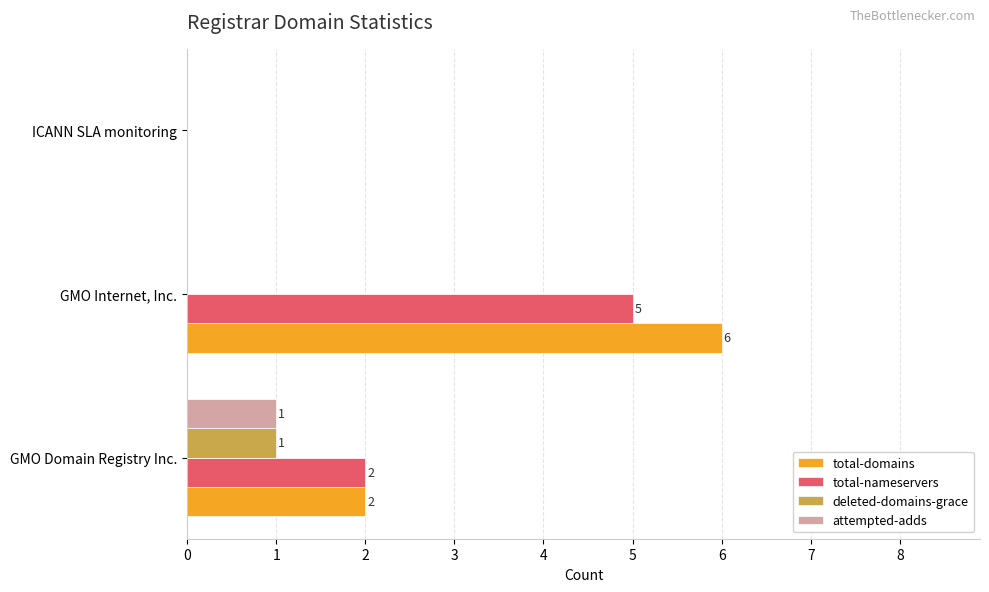

How many total-domains values are between 0 and 6?

3